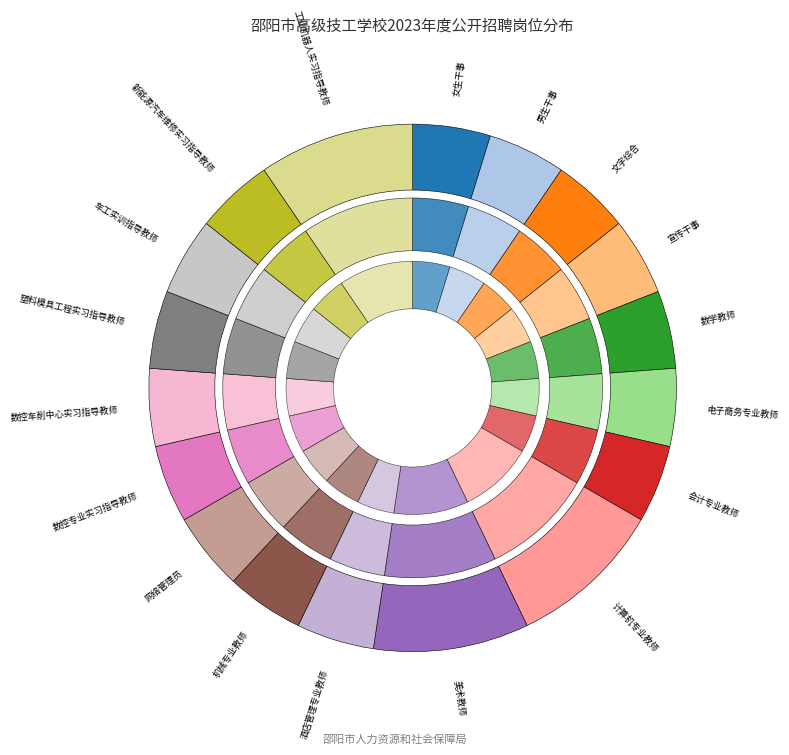

Which slice is the smallest?

女生干事